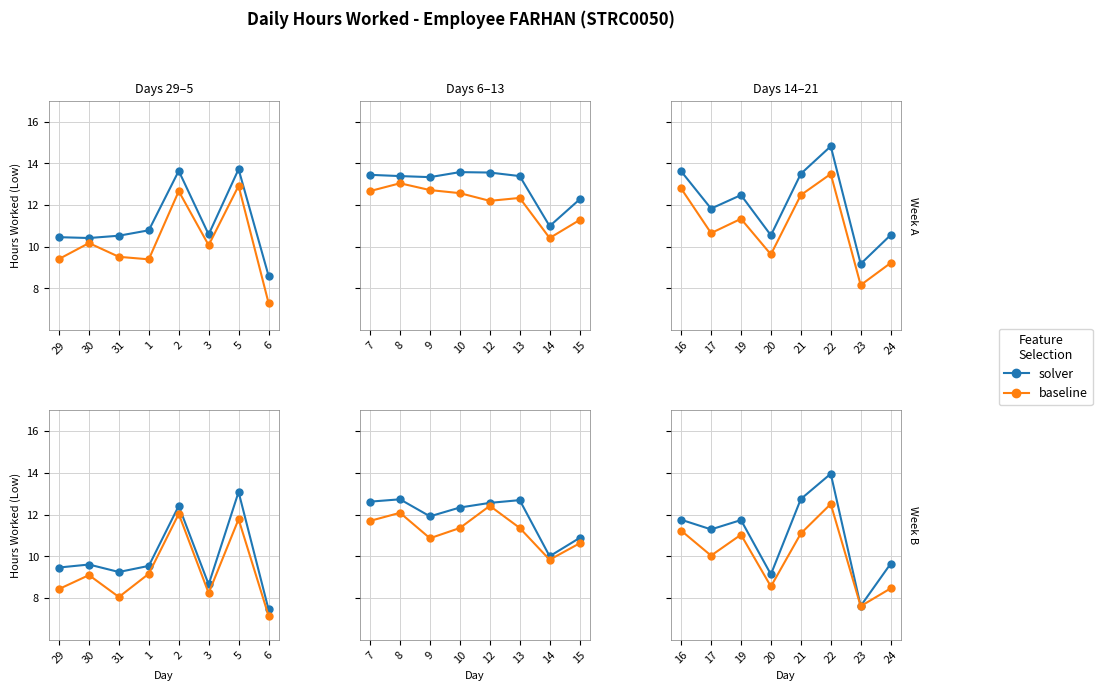

What is the difference between the highest and lowest values at 6?

1.2